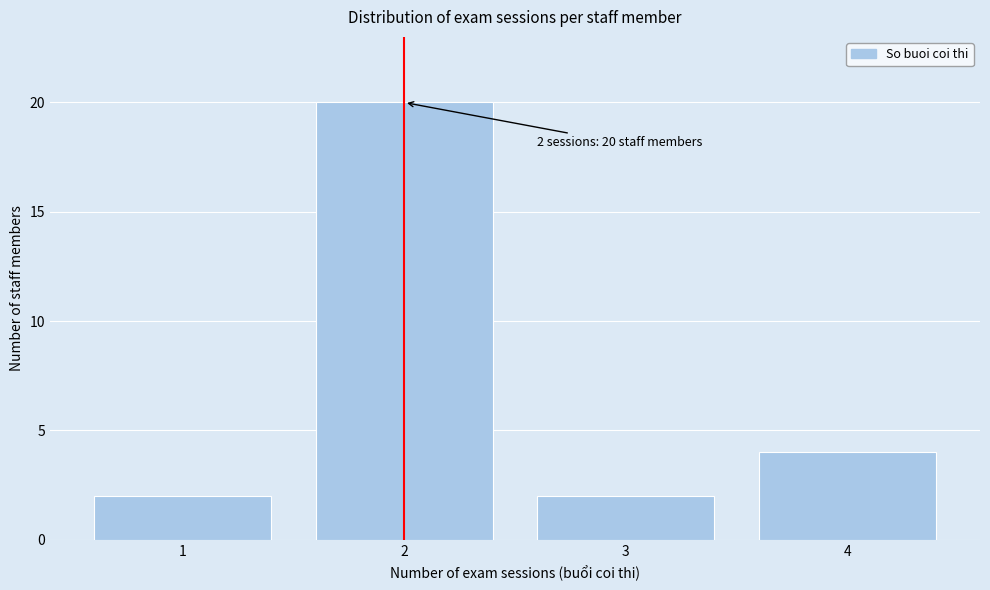

Which range on the x-axis has the tallest bar?

1.5 to 2.5